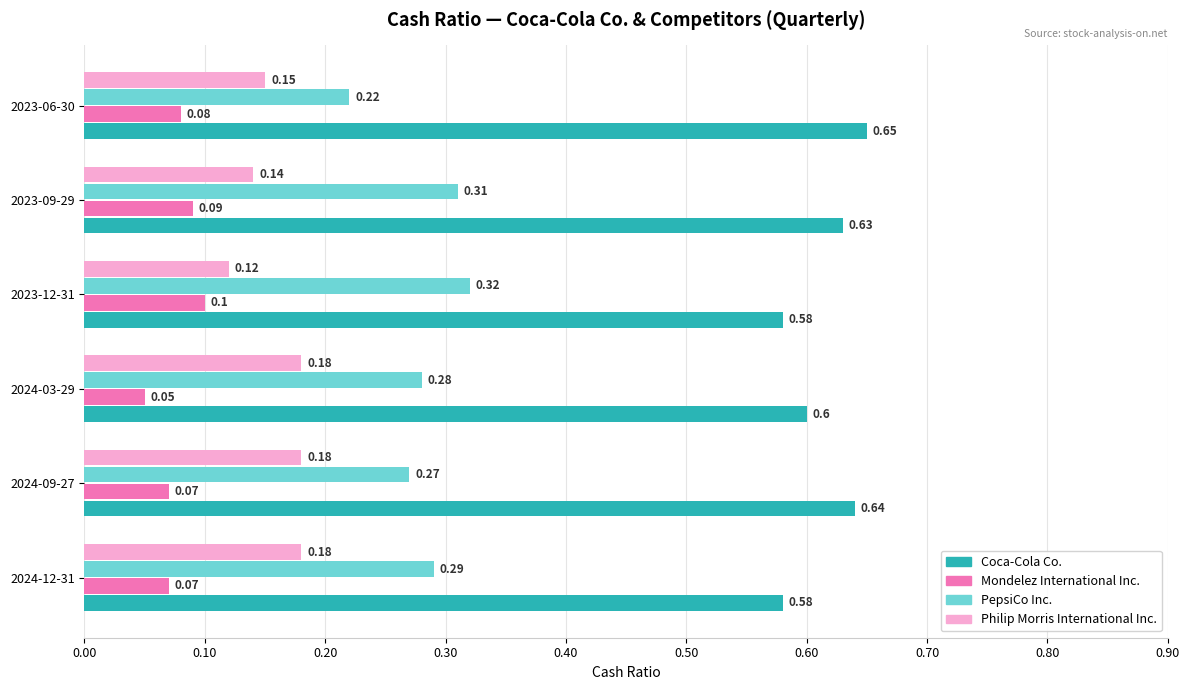

What are all the series names shown in the legend?

Coca-Cola Co., Mondelez International Inc., PepsiCo Inc., Philip Morris International Inc.